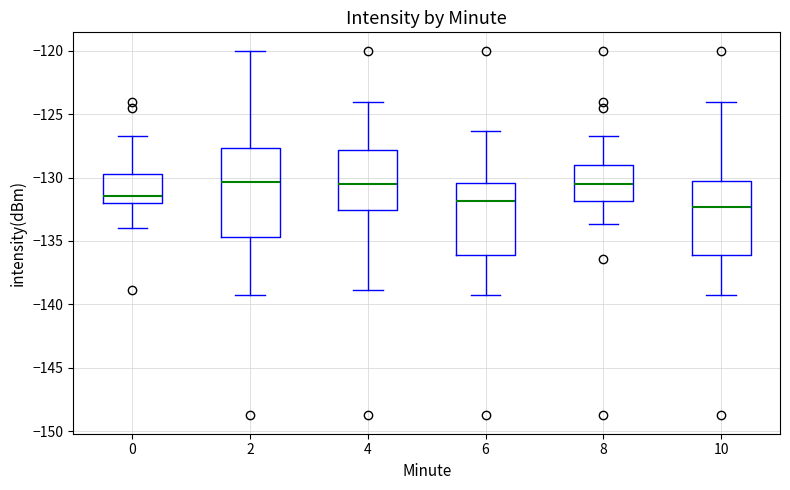

Reading left to right, read every box against the y-axis: the position of its median line, the range the box covers, and the ends of its whiskers. The values are not printed on the chart, so give them approximately, as read against the axis.

0: median -131.5, box -132.0 to -129.5, whiskers -134.0 to -126.5
2: median -130.5, box -134.5 to -127.5, whiskers -139.0 to -120.0
4: median -130.5, box -132.5 to -128.0, whiskers -139.0 to -124.0
6: median -132.0, box -136.0 to -130.5, whiskers -139.0 to -126.5
8: median -130.5, box -132.0 to -129.0, whiskers -133.5 to -126.5
10: median -132.5, box -136.0 to -130.5, whiskers -139.0 to -124.0